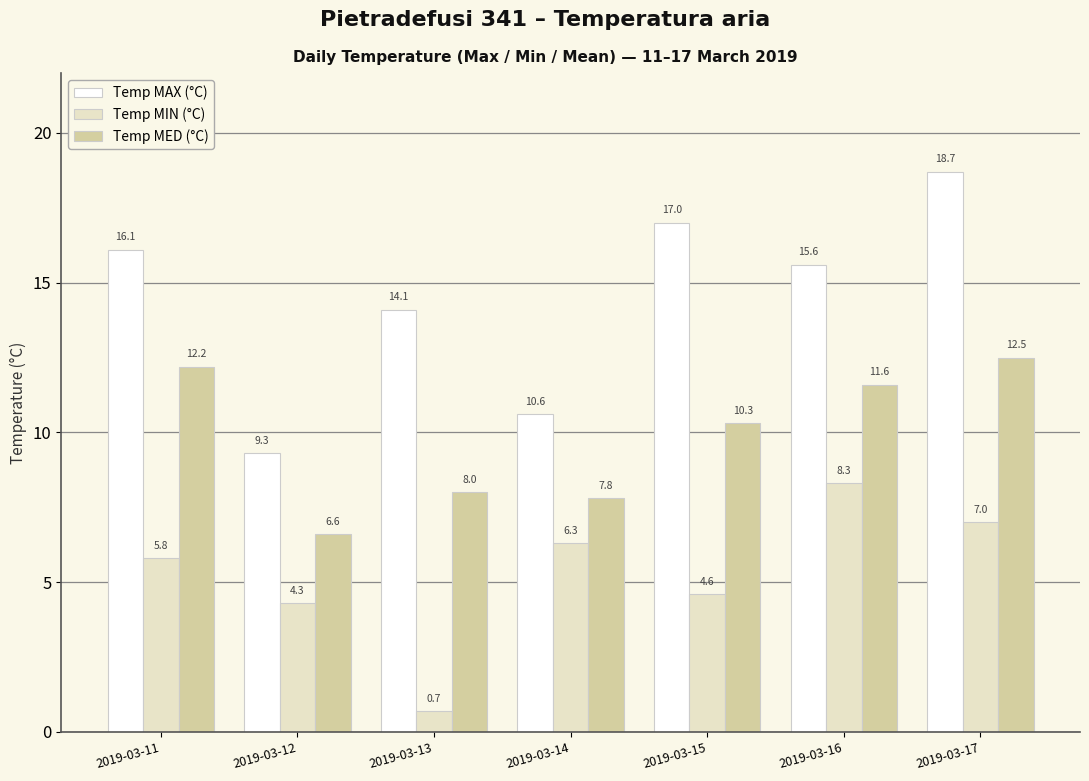

What is the difference between the maximum and minimum values in the Temp MAX (°C) series?

9.4